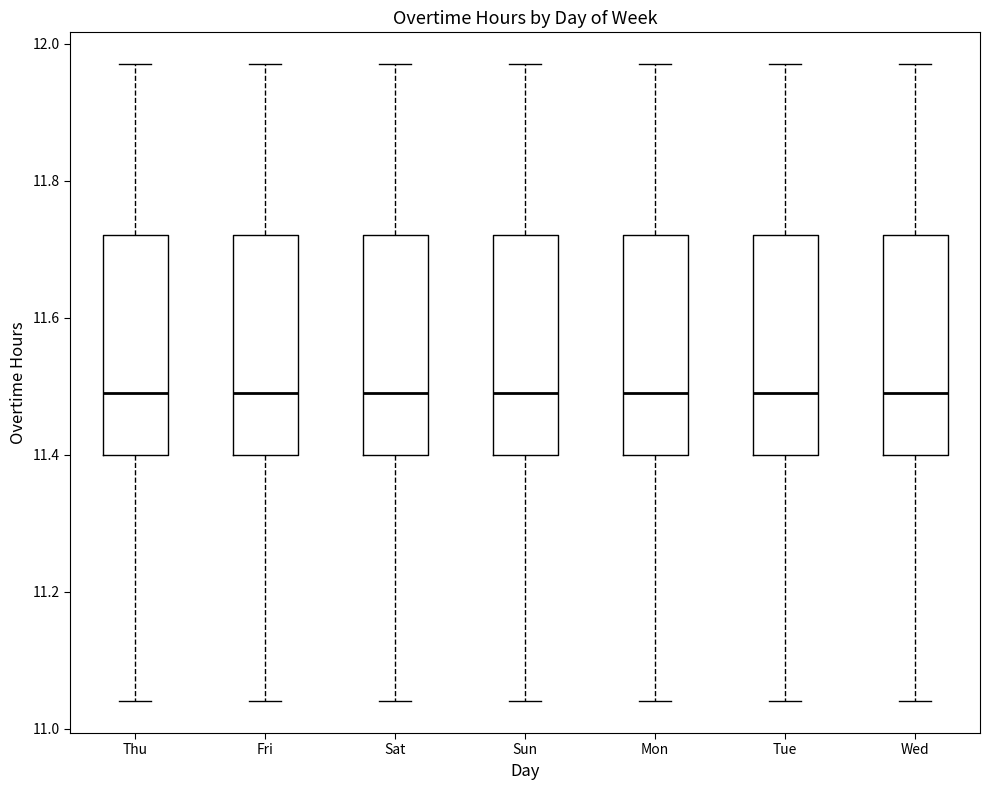

Reading left to right, read every box against the y-axis: the position of its median line, the range the box covers, and the ends of its whiskers. The values are not printed on the chart, so give them approximately, as read against the axis.

Thu: median 11.50, box 11.40 to 11.72, whiskers 11.04 to 11.98
Fri: median 11.50, box 11.40 to 11.72, whiskers 11.04 to 11.98
Sat: median 11.50, box 11.40 to 11.72, whiskers 11.04 to 11.98
Sun: median 11.50, box 11.40 to 11.72, whiskers 11.04 to 11.98
Mon: median 11.50, box 11.40 to 11.72, whiskers 11.04 to 11.98
Tue: median 11.50, box 11.40 to 11.72, whiskers 11.04 to 11.98
Wed: median 11.50, box 11.40 to 11.72, whiskers 11.04 to 11.98